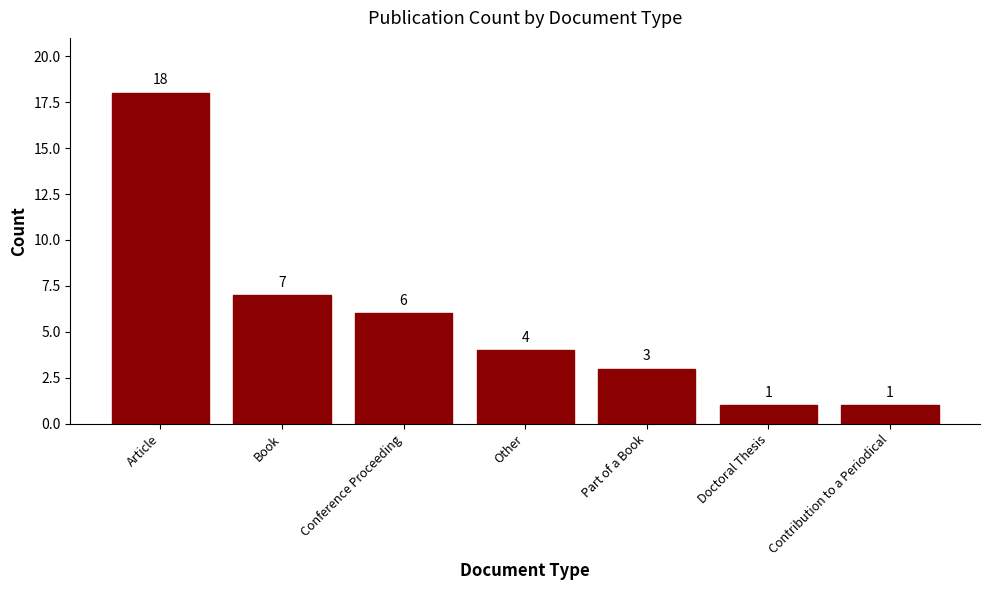

What is the label of the 4th bar from the right?

Other